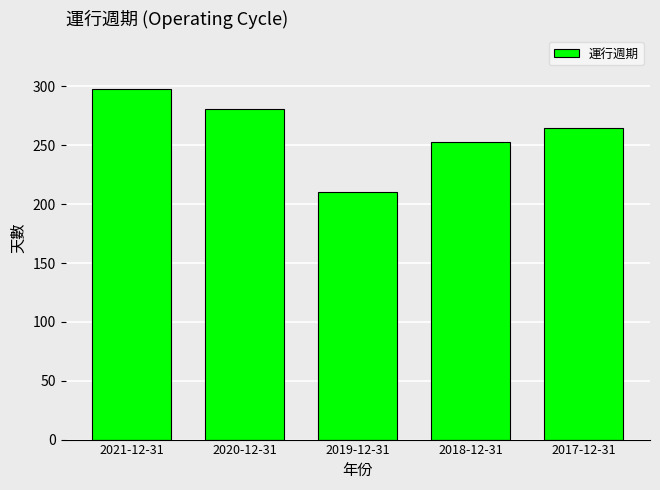

How many values are between 253 and 281?

3